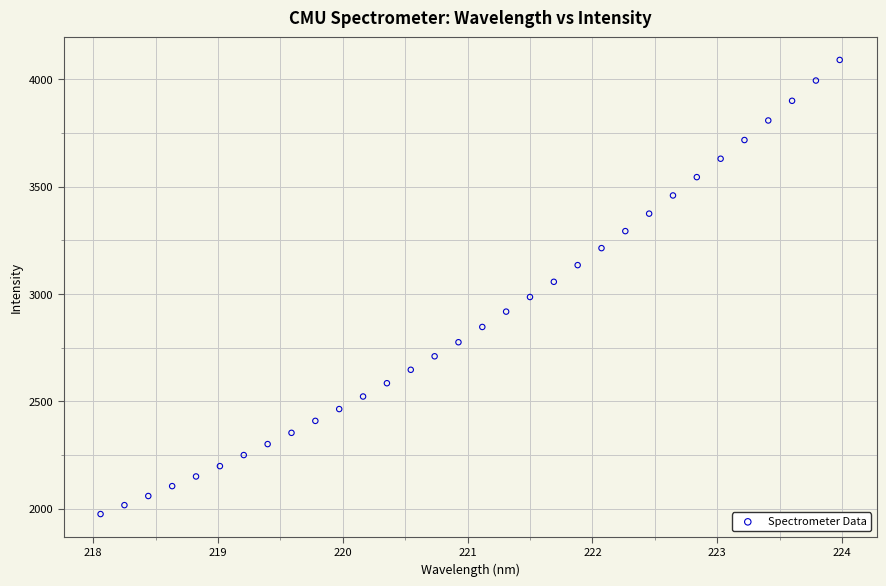

What is the range of X values (max minus min)?

5.9